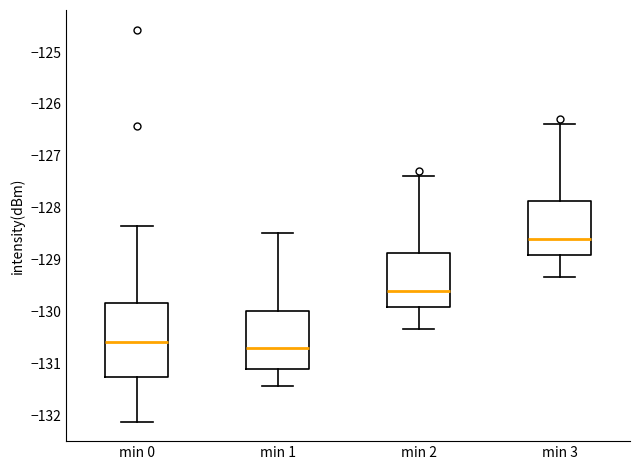

Which box has the lowest median line?

min 1